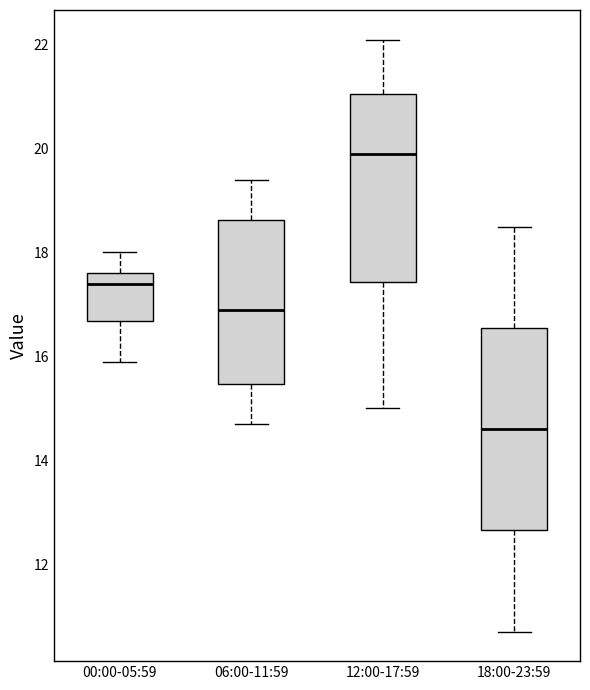

Which box is the tallest, from its lower edge to its upper edge?

18:00-23:59